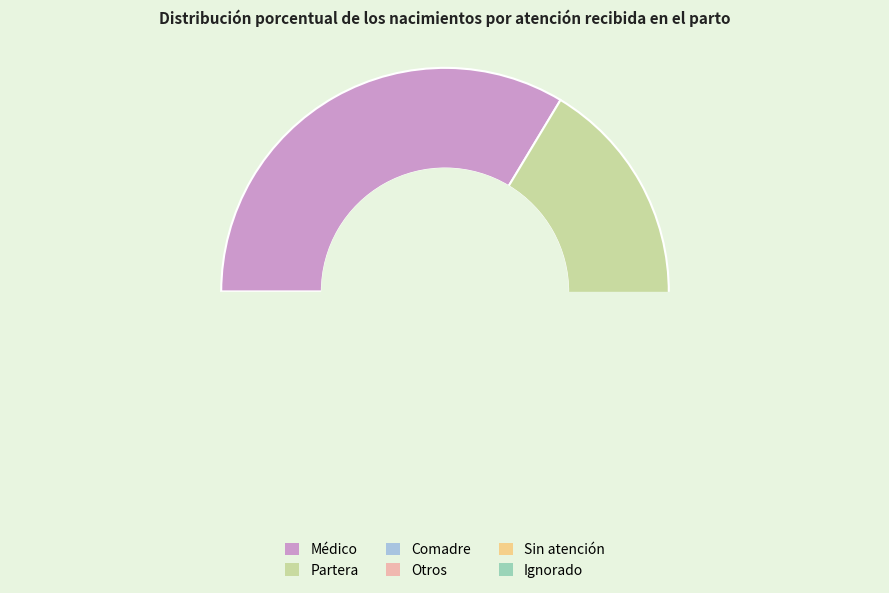

To the nearest percent, what is the average slice percentage?

17%